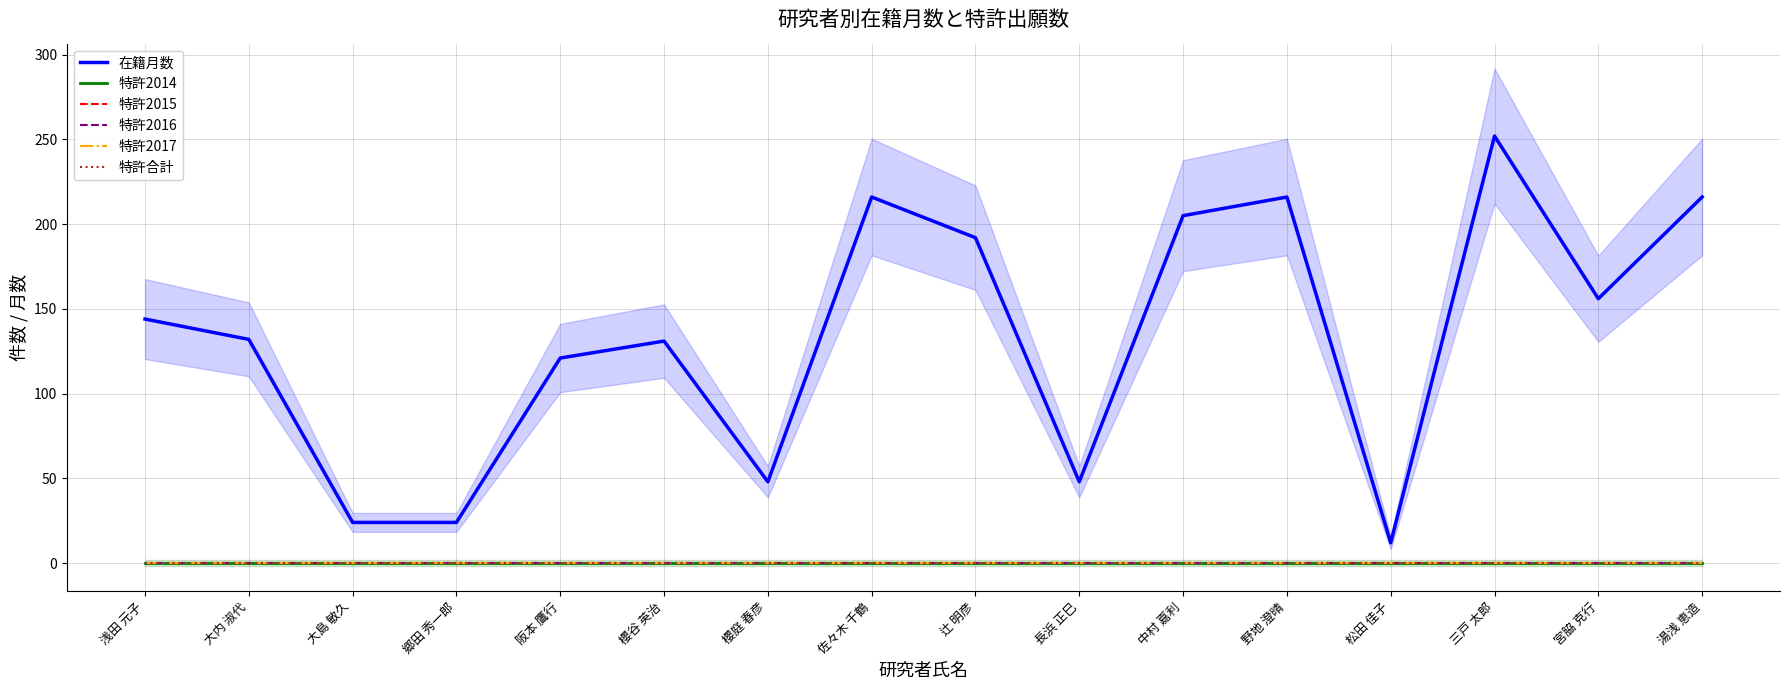

True or false: 特許合計 and 特許2014 cross at least once.

False